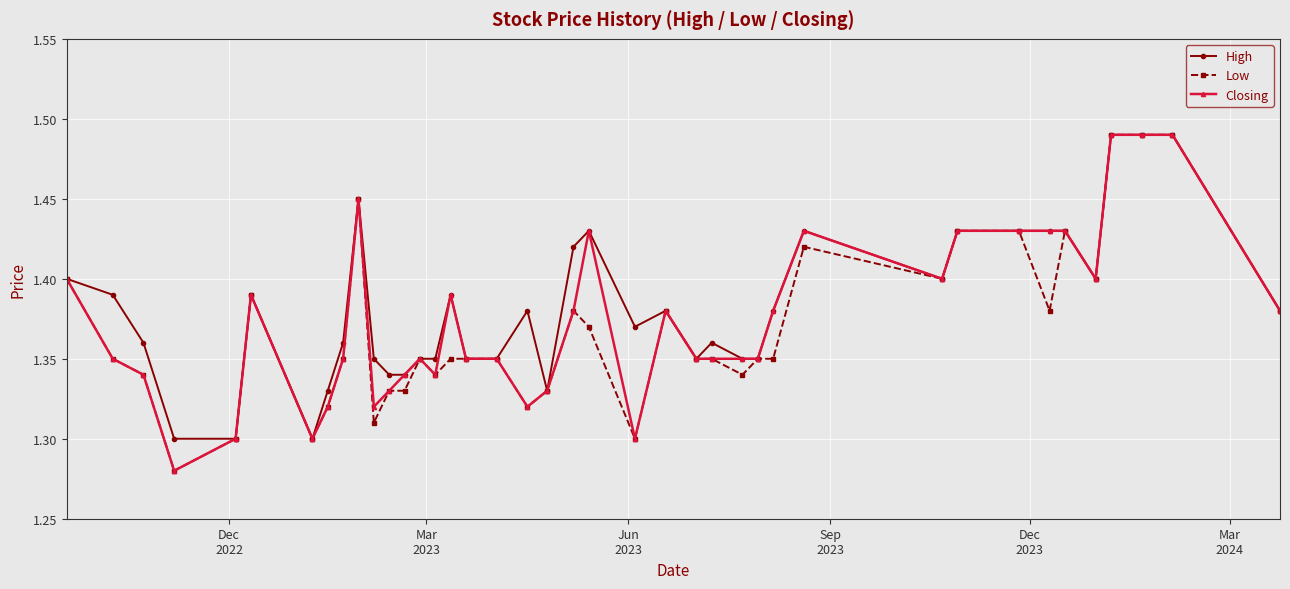

At how many categories does at least one series exceed 1?

40